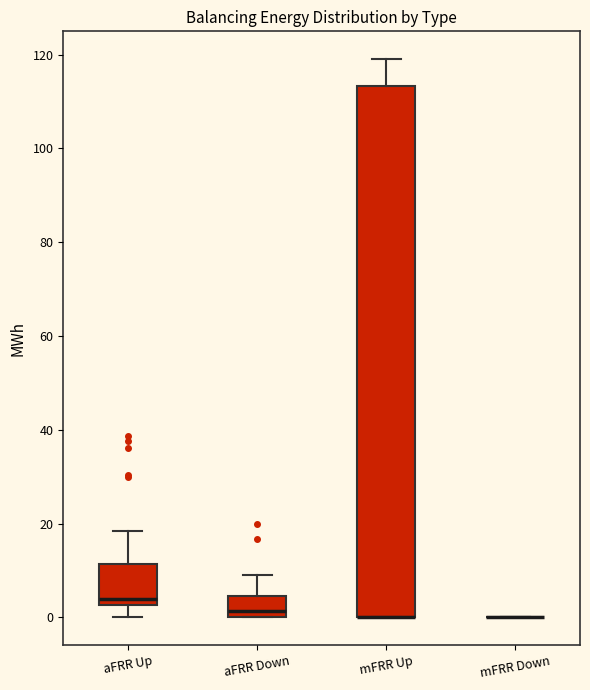

Reading left to right, read every box against the y-axis: the position of its median line, the range the box covers, and the ends of its whiskers. The values are not printed on the chart, so give them approximately, as read against the axis.

aFRR Up: median 4, box 2 to 12, whiskers 0 to 18
aFRR Down: median 2, box 0 to 4, whiskers 0 to 10
mFRR Up: median 0 (drawn on the box's lower edge), box 0 to 114, whiskers 0 to 120
mFRR Down: box collapsed to a line at 0, whiskers 0 to 0